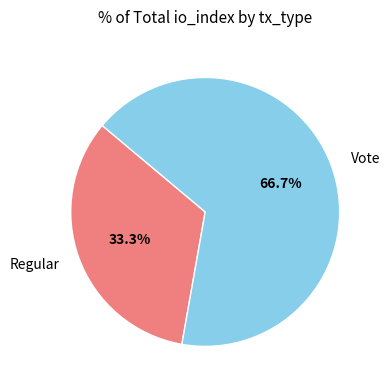

The Vote slice represents 59% of the pie. True or false?

False